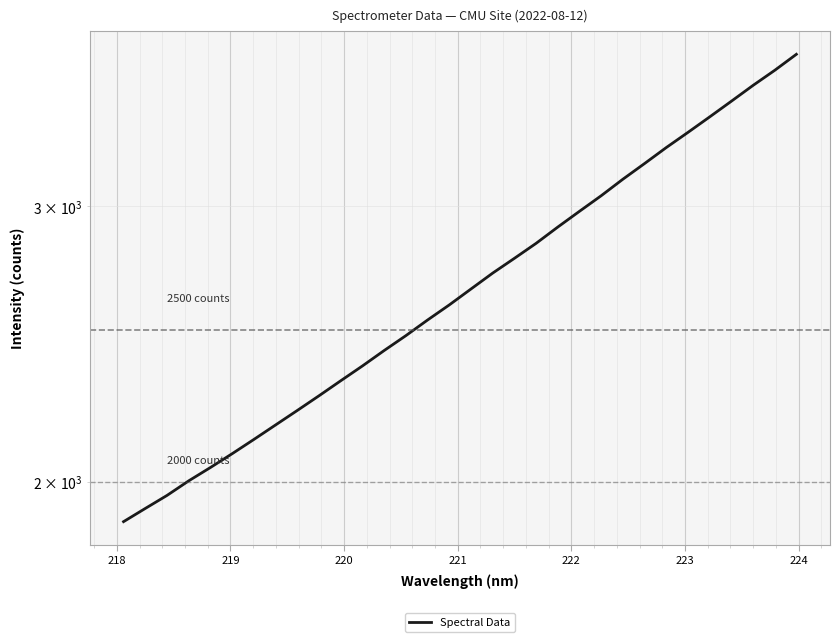

The chart shows a value of 645.8 at 217. True or false?

False